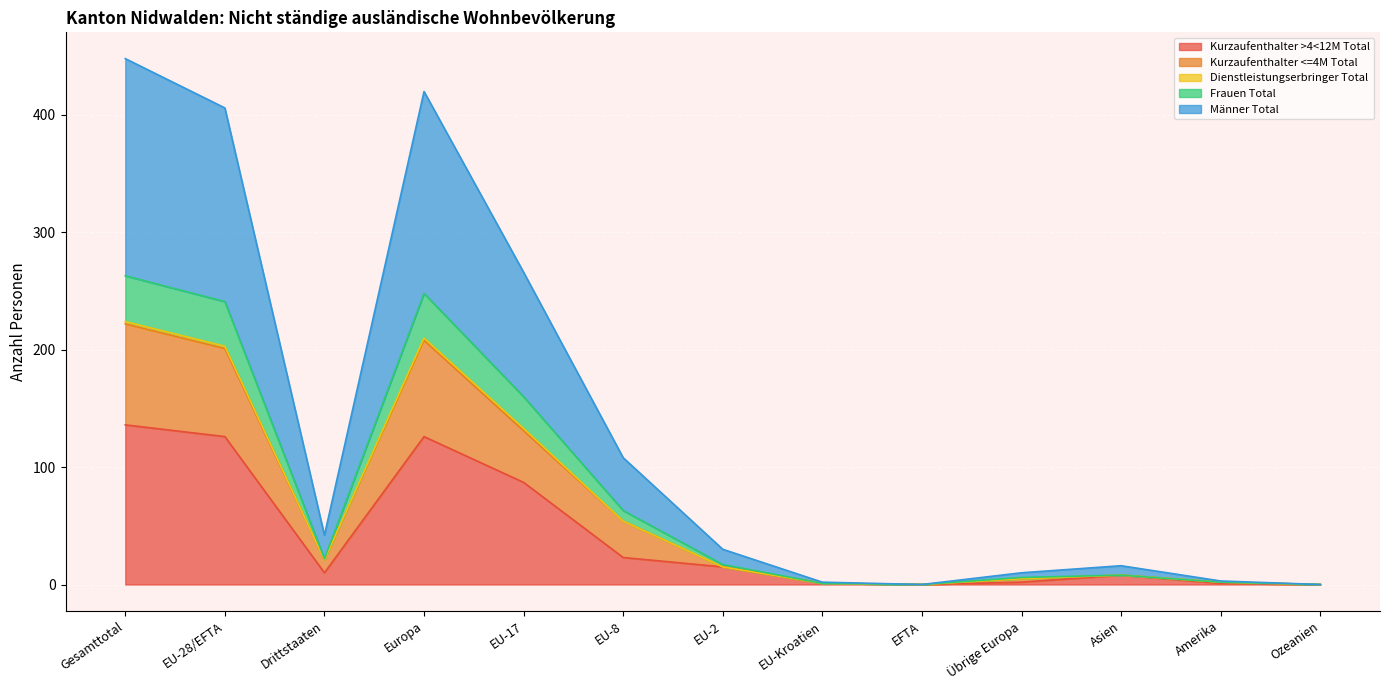

True or false: Kurzaufenthalter >4<12M Total has a value of 126 at Europa.

True